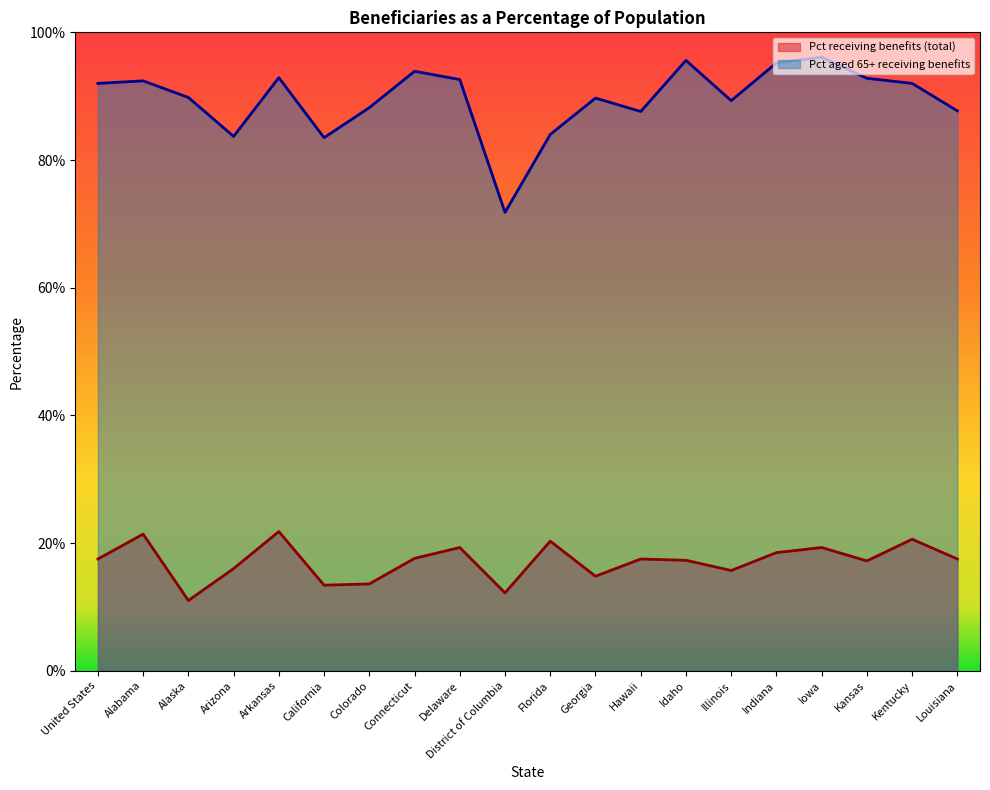

How many categories are shown in the chart?

20